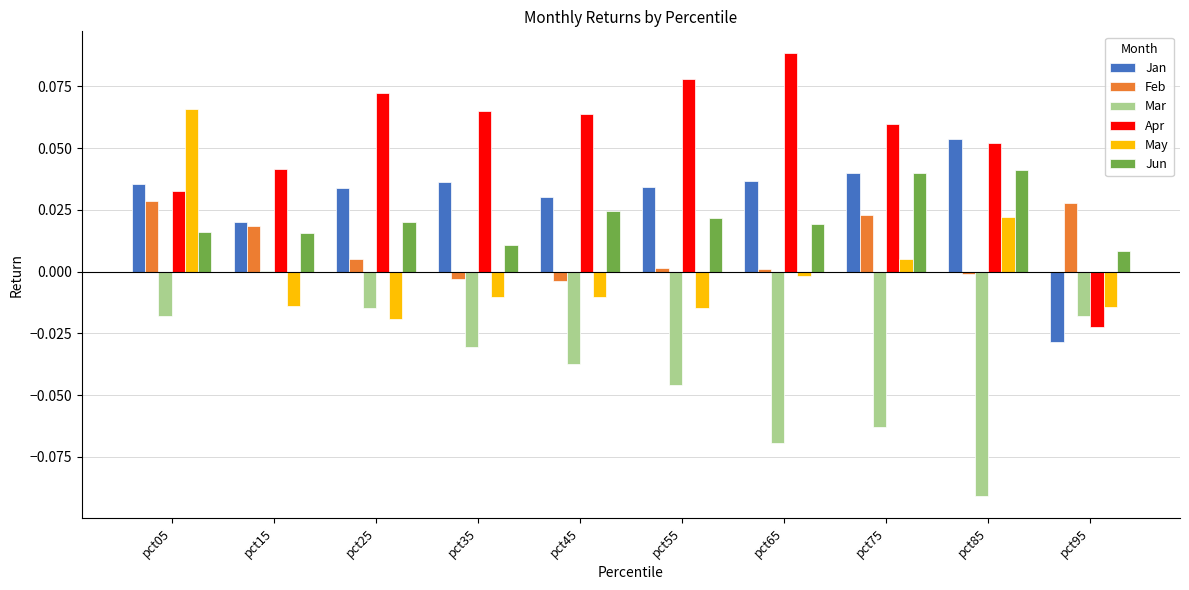

Are the bars grouped side by side (vs. stacked)?

Yes